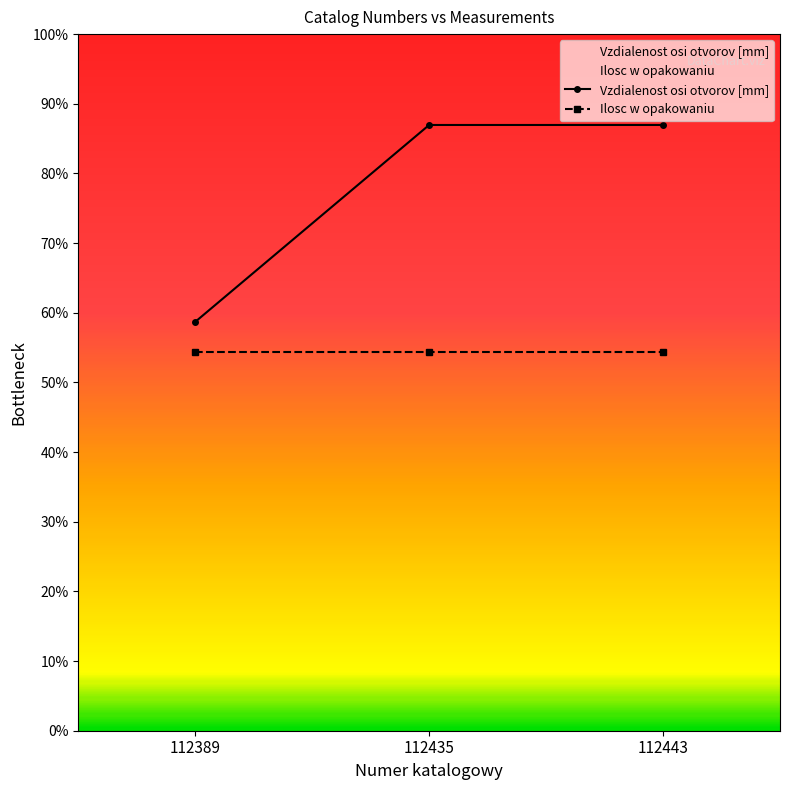

List the labels in order of value, smallest first.

112389, 112435, 112443